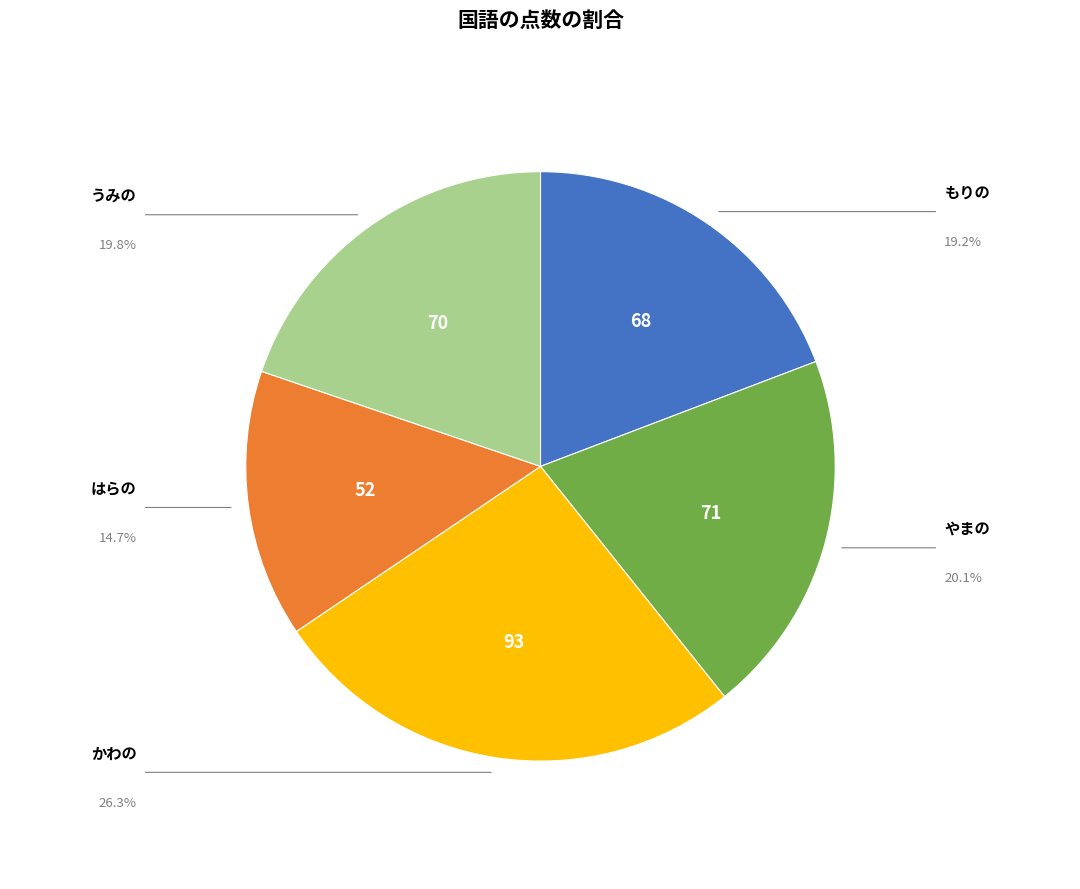

Does any single category account for the majority?

No